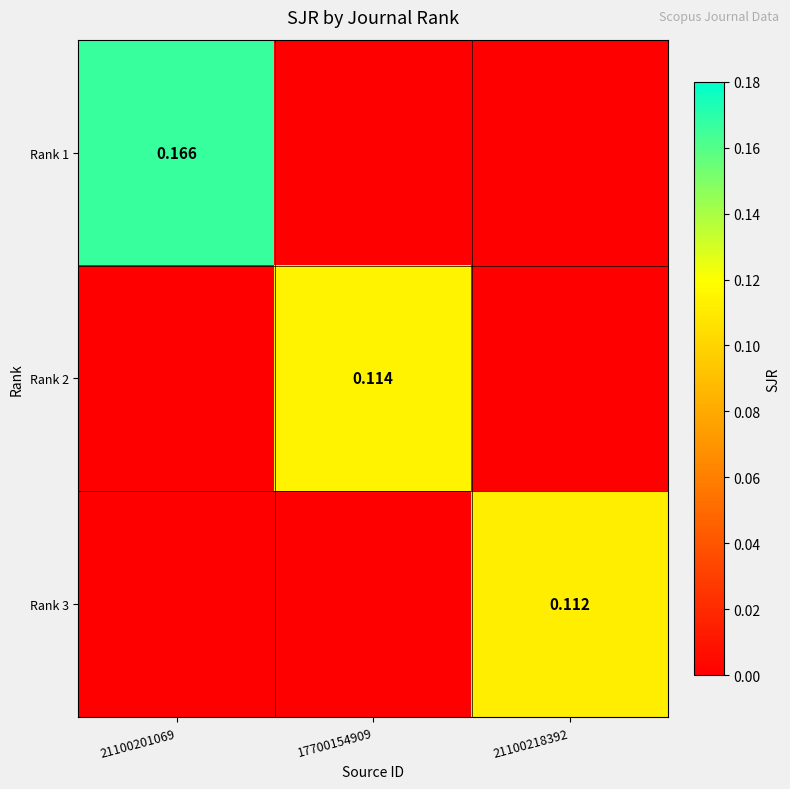

What is the maximum value for Rank 3?

0.1